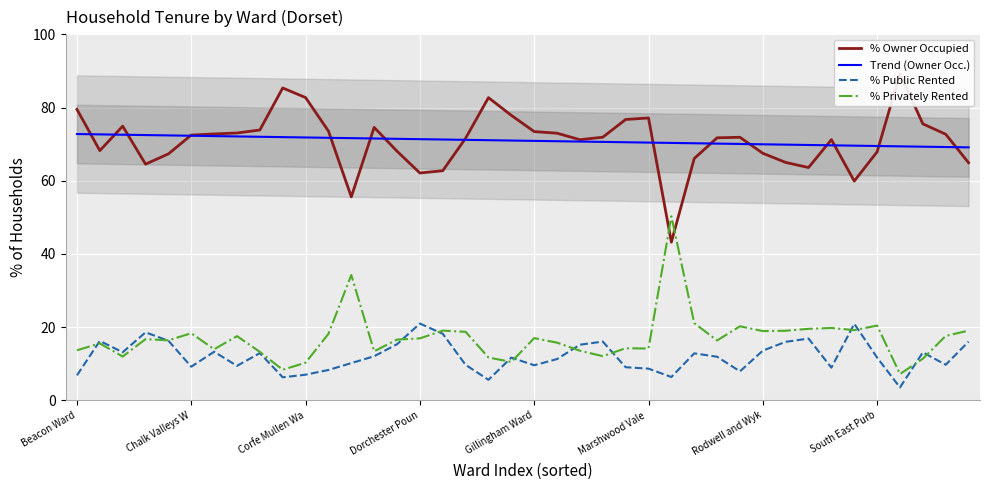

The Trend (Owner Occ.) series shows 48.1 at 26. True or false?

False